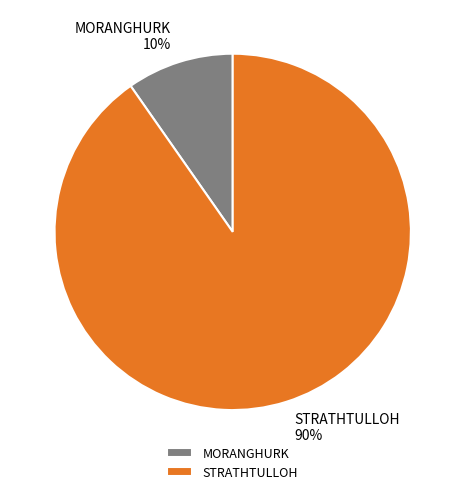

True or false: STRATHTULLOH accounts for 80% of the total.

False